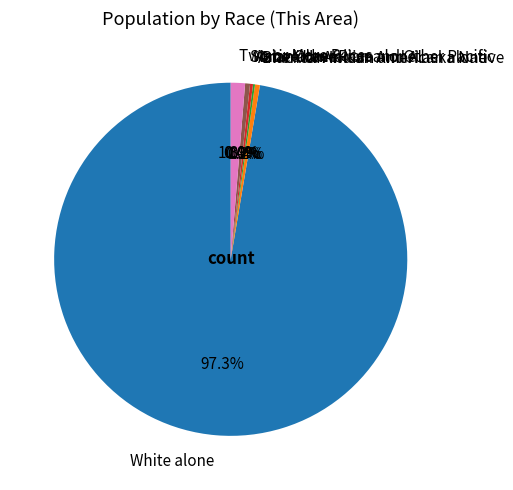

The Two or More Races slice represents 1% of the pie. True or false?

True